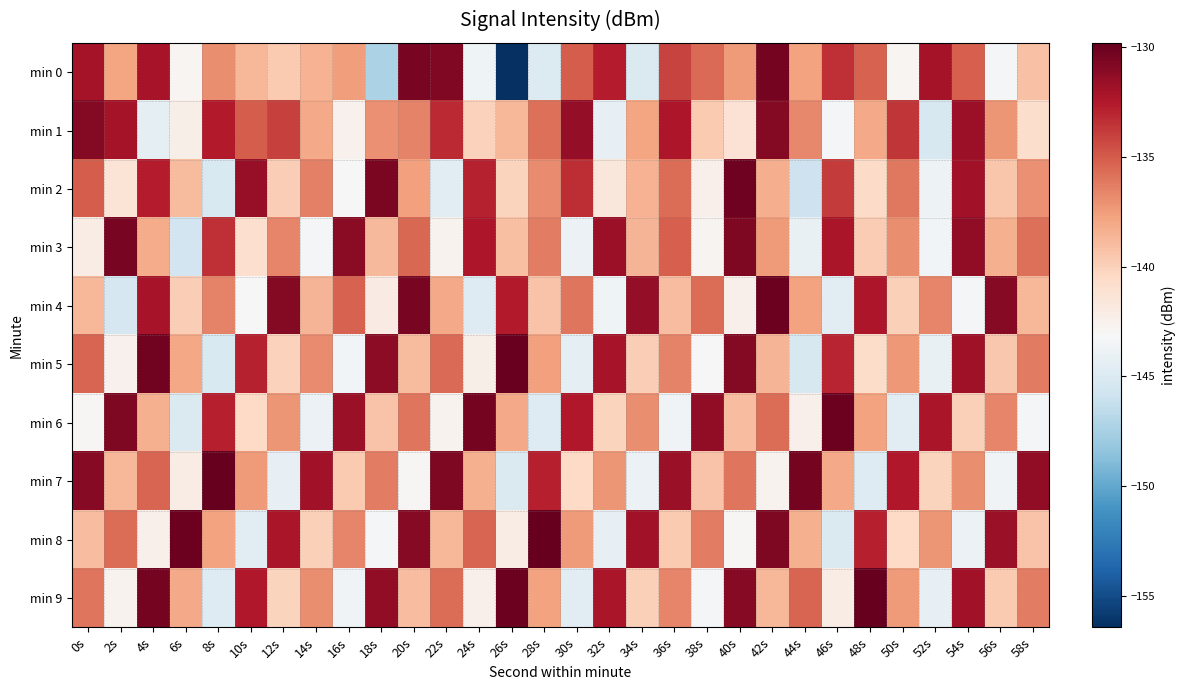

At which category does the chart reach its peak across all series?

8s